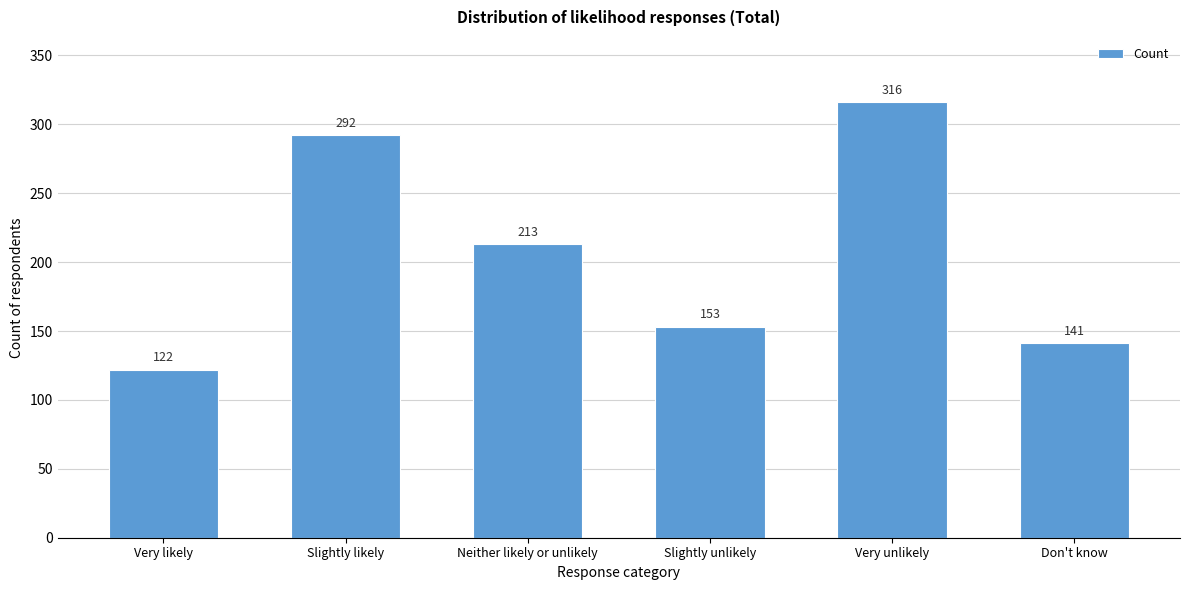

Reading left to right, transcribe all the data shown in this chart.

Very likely=122	Slightly likely=292	Neither likely or unlikely=213	Slightly unlikely=153	Very unlikely=316	Don't know=141